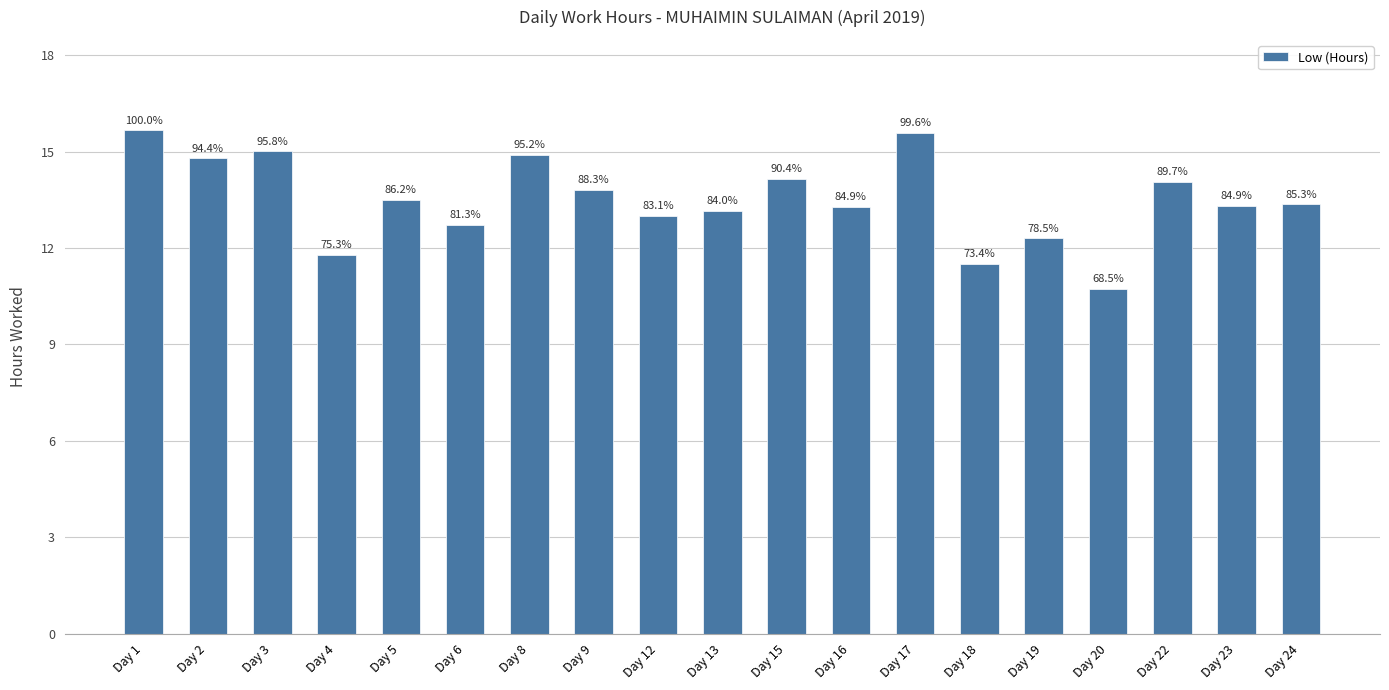

Does the chart contain any negative values?

No